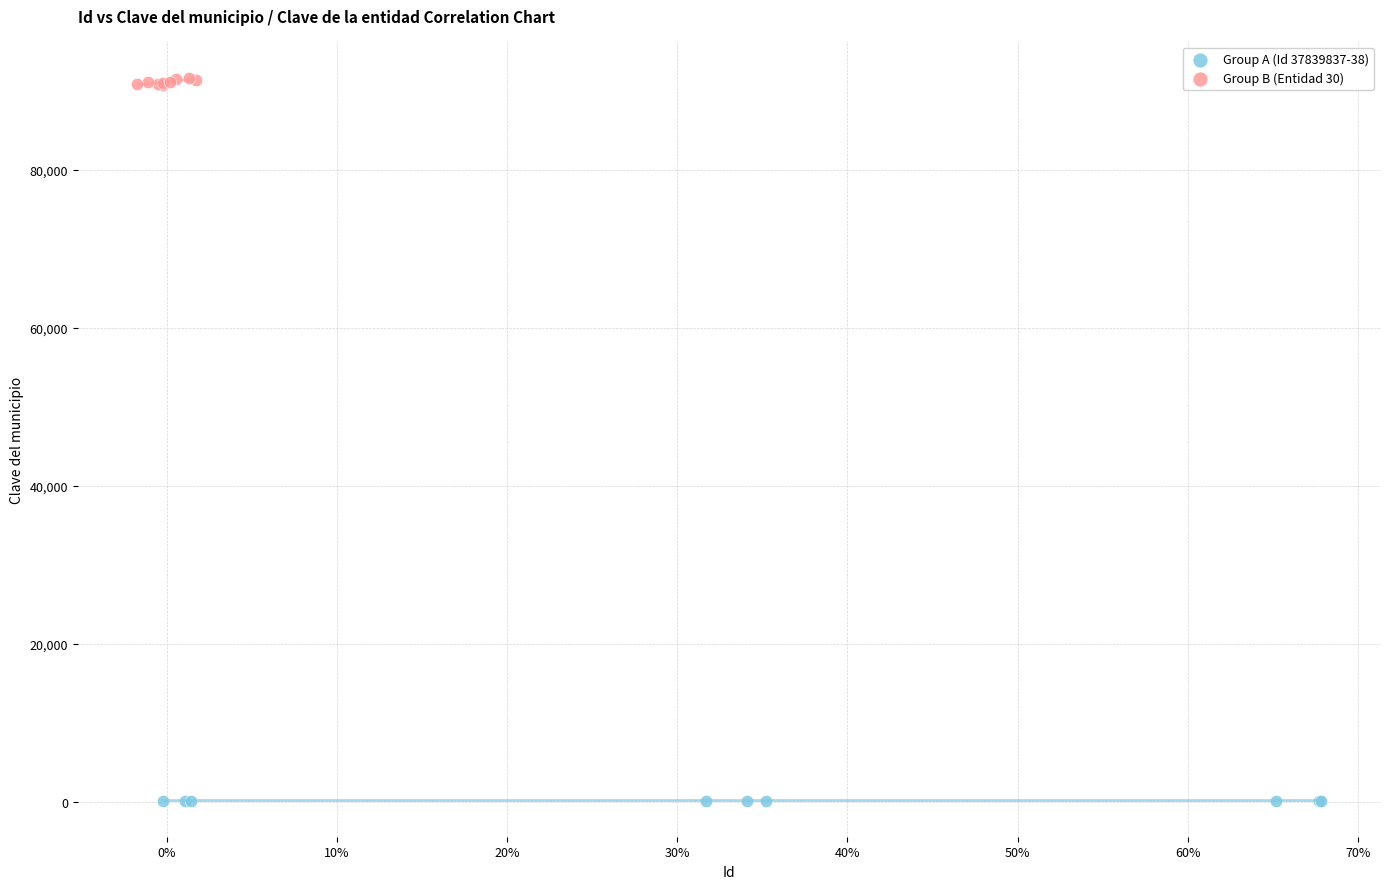

Which series has the largest Y range (max minus min)?

Group B (Entidad 30)